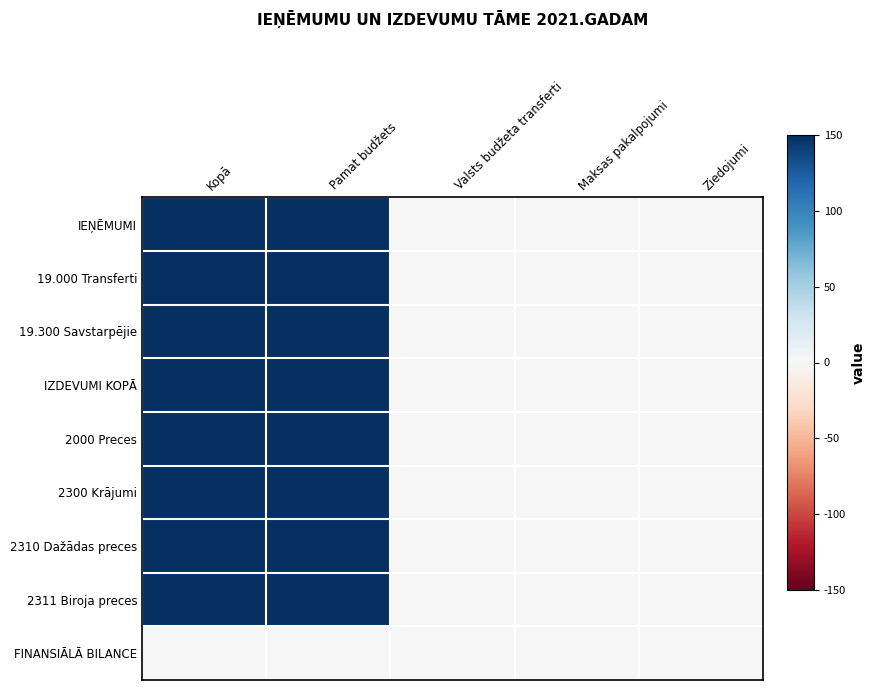

Between Maksas pakalpojumi and Ziedojumi, which series saw the biggest shift?

IEŅĒMUMI